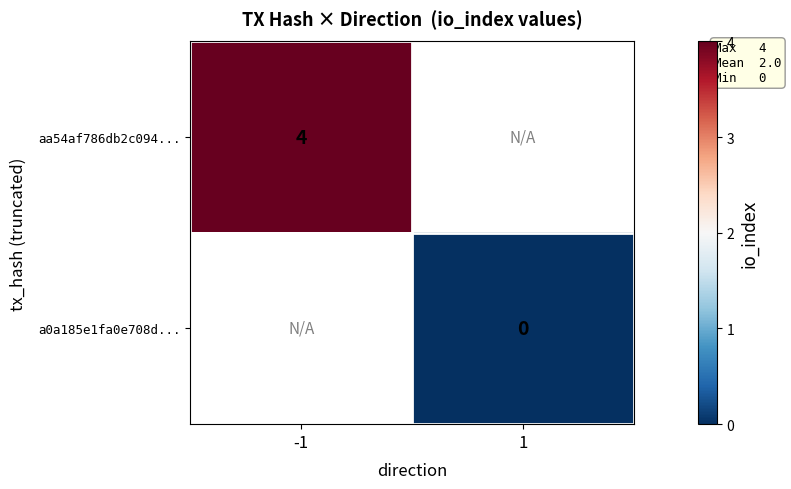

The aa54af786db2c094... series shows 2 at -1. True or false?

False